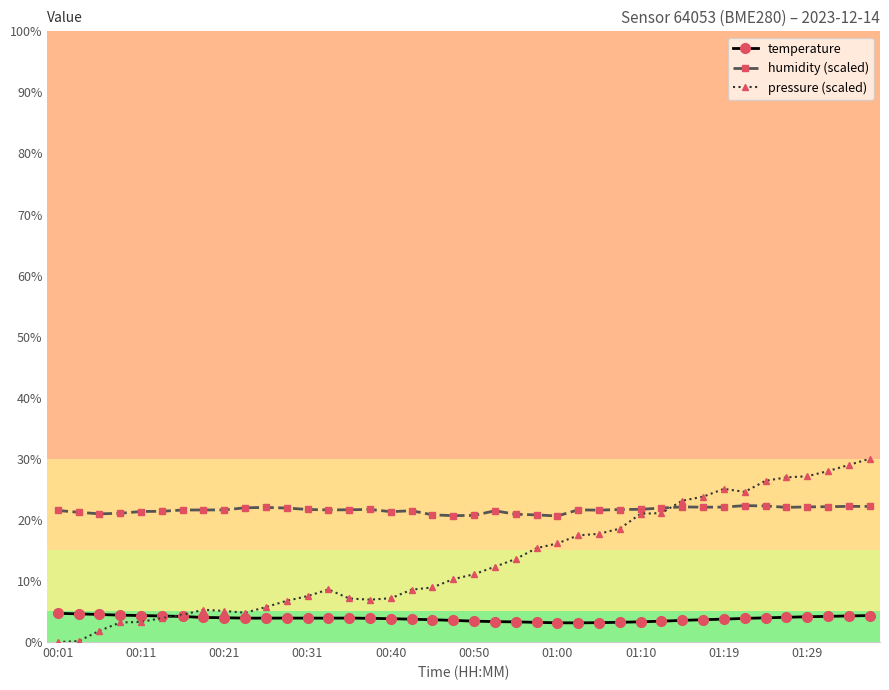

Which series has the largest total across all categories?

humidity (scaled)